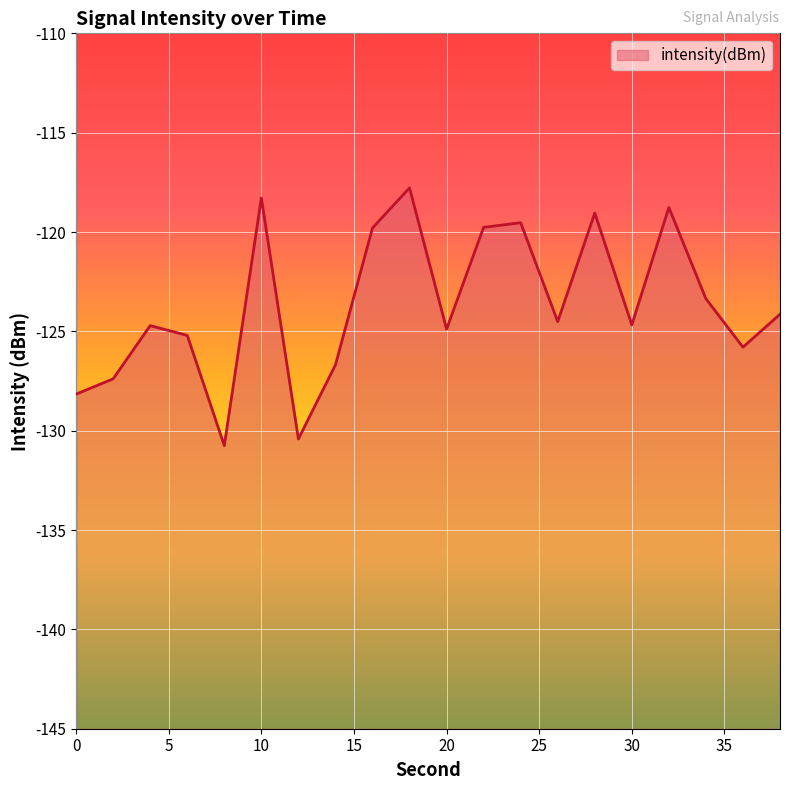

Where is the first local minimum?

8